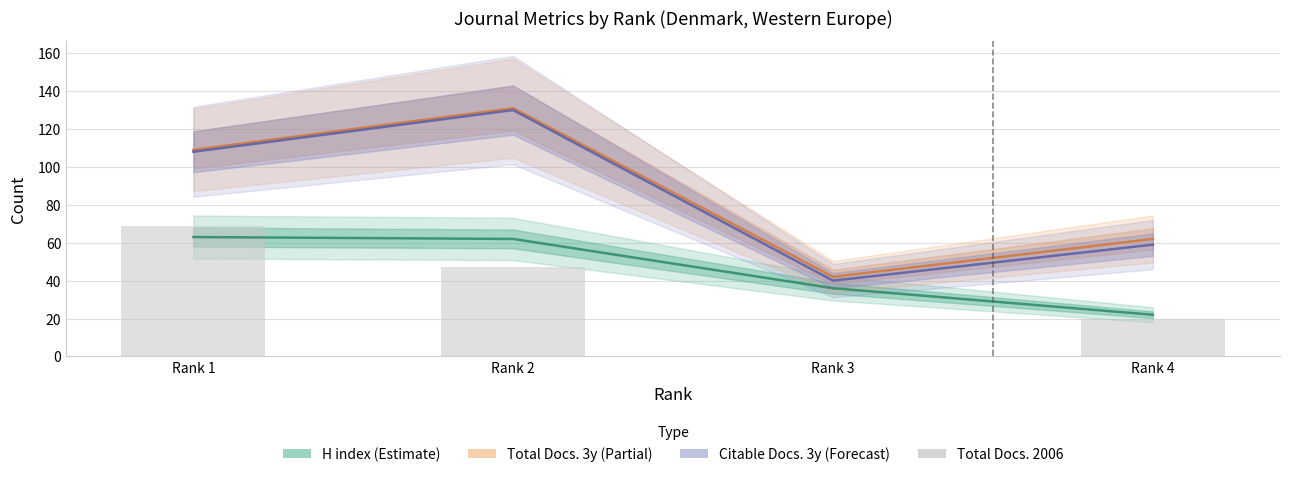

How many groups of bars are there?

4